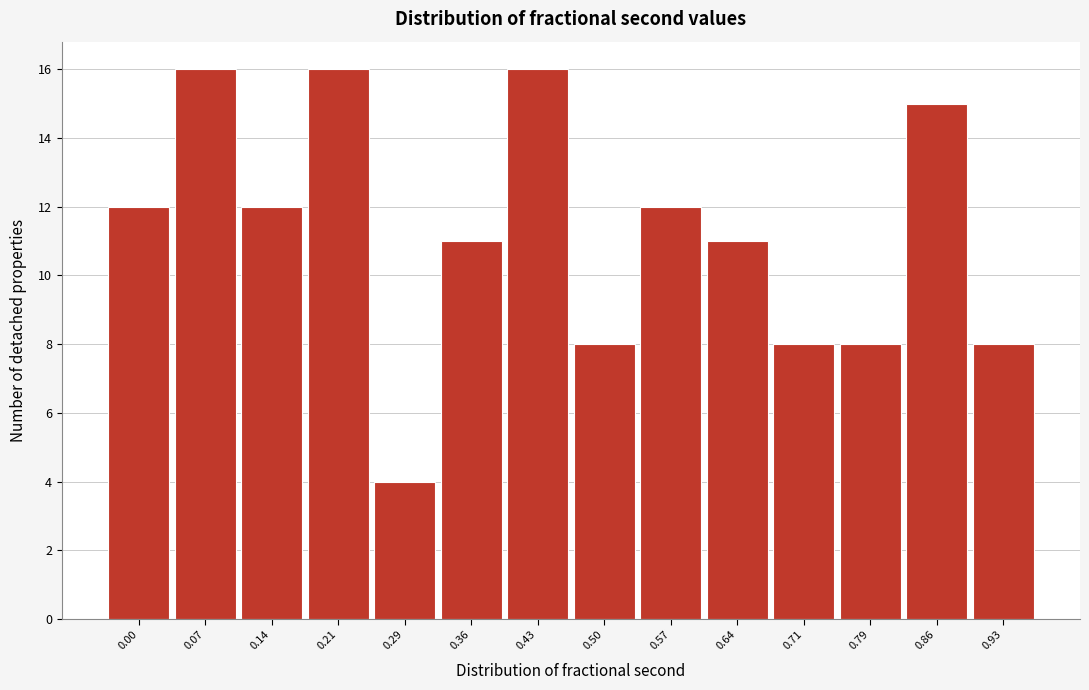

Reading left to right, list all the values displayed in this chart.

12	16	12	16	4	11	16	8	12	11	8	8	15	8